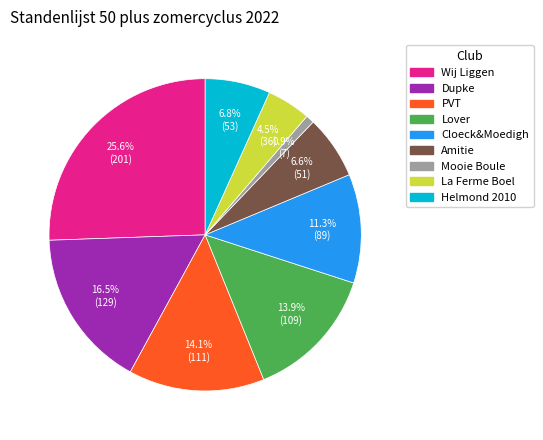

To the nearest percent, what portion does Cloeck&Moedigh represent?

11%